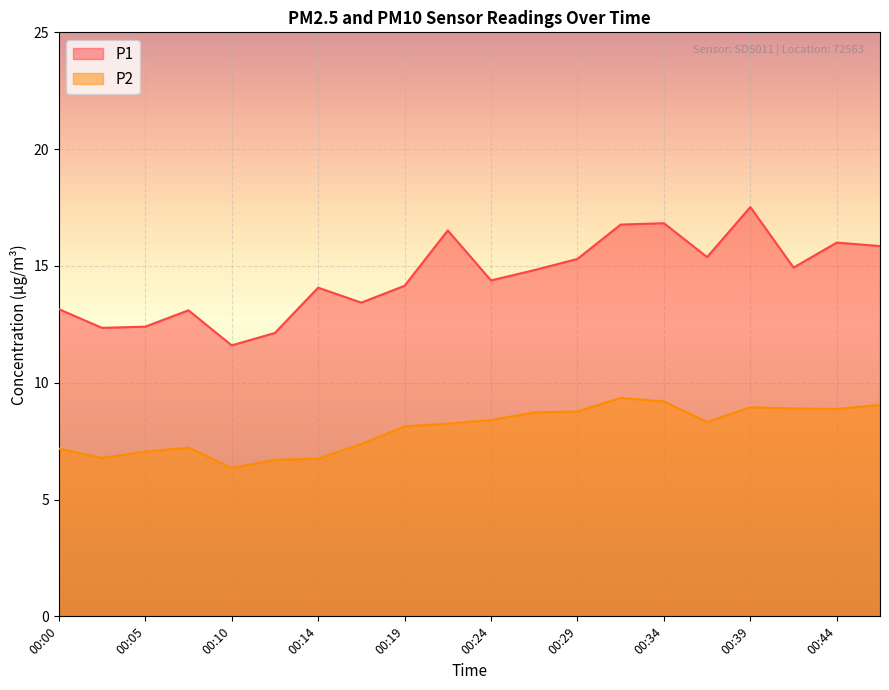

The value of P2 at 00:02 is 6.8. True or false?

True